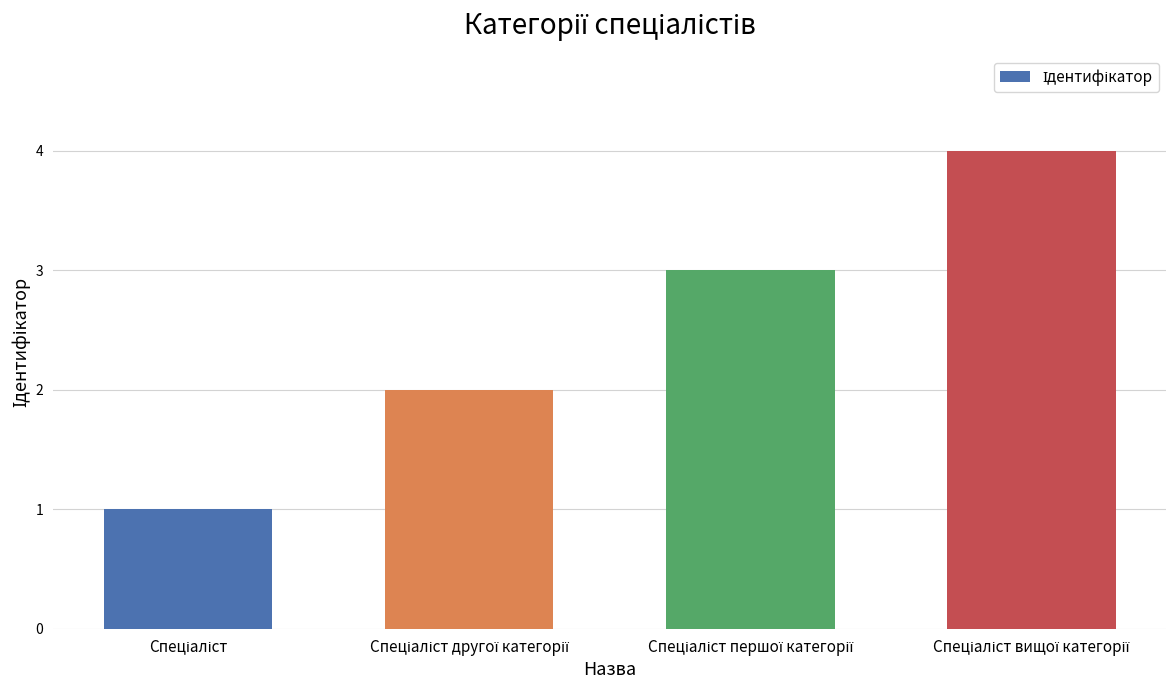

What is the maximum value shown in the chart?

4